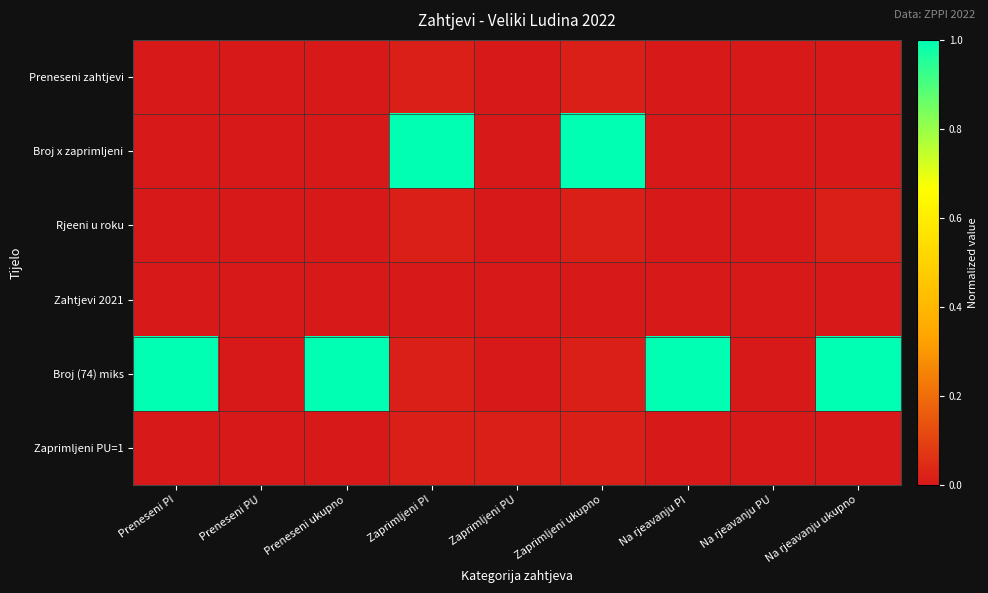

How many data points does each series have?

9